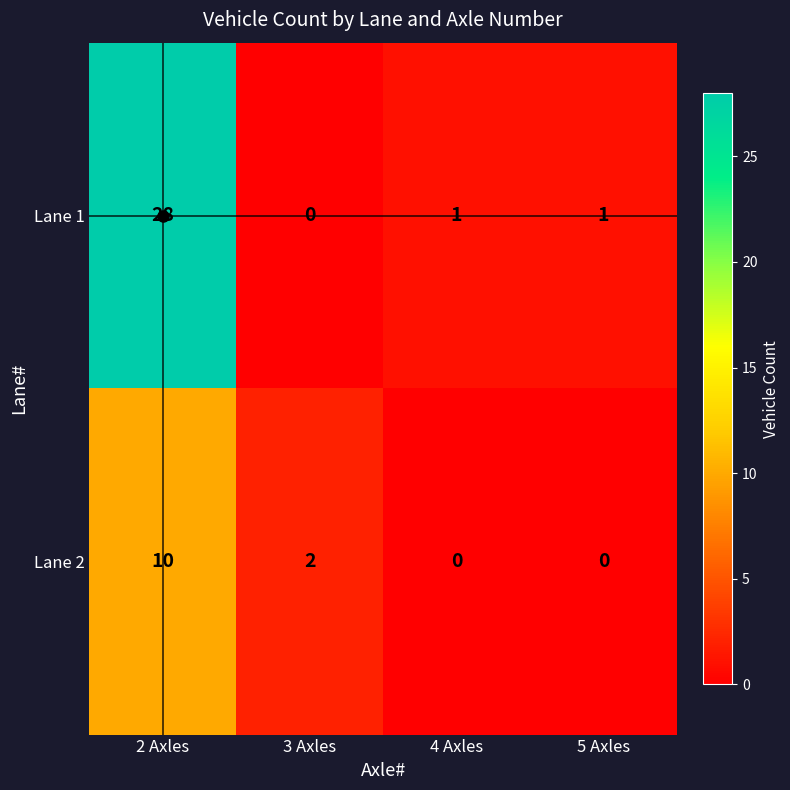

Is it true that Lane 1 equals 0 at 3 Axles?

True